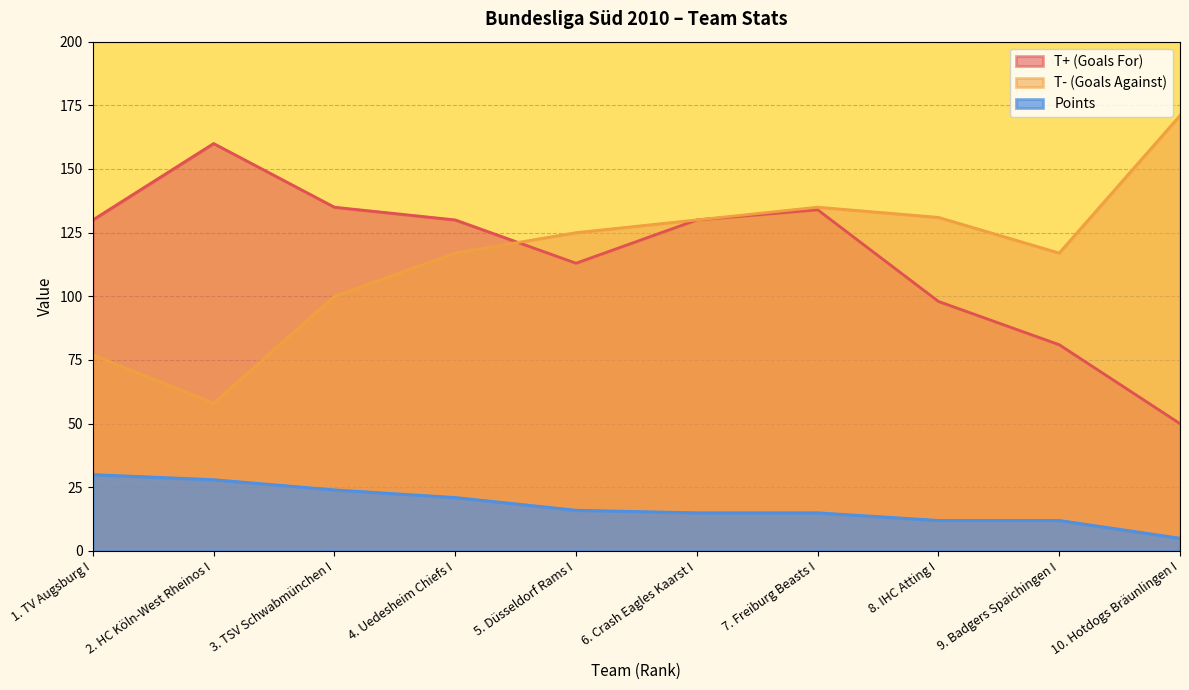

Between which two adjacent categories do T- (Goals Against) and T+ (Goals For) first intersect?

4. Uedesheim Chiefs I and 5. Düsseldorf Rams I